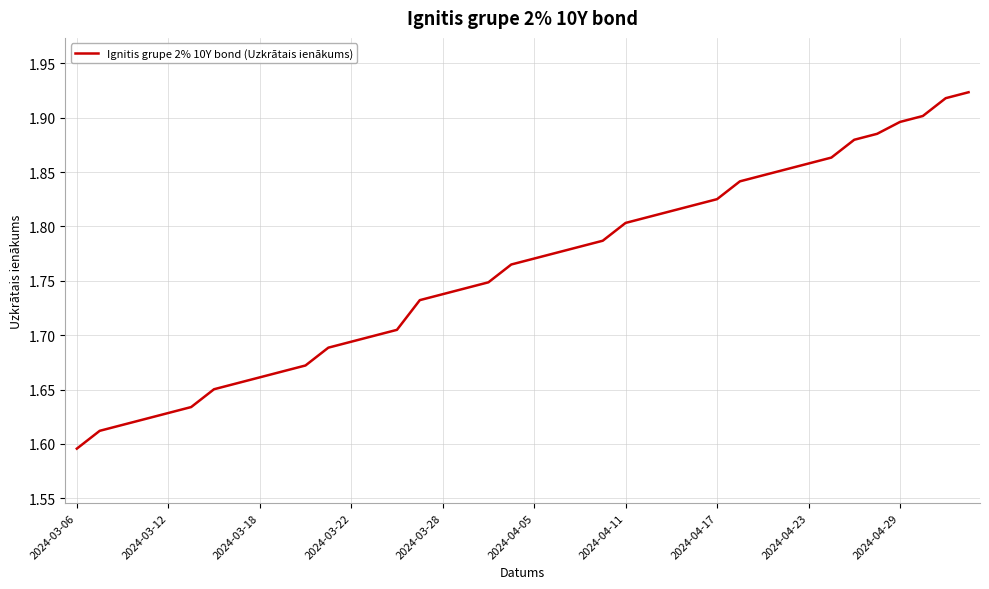

Count the values in the range 1 to 2.

40